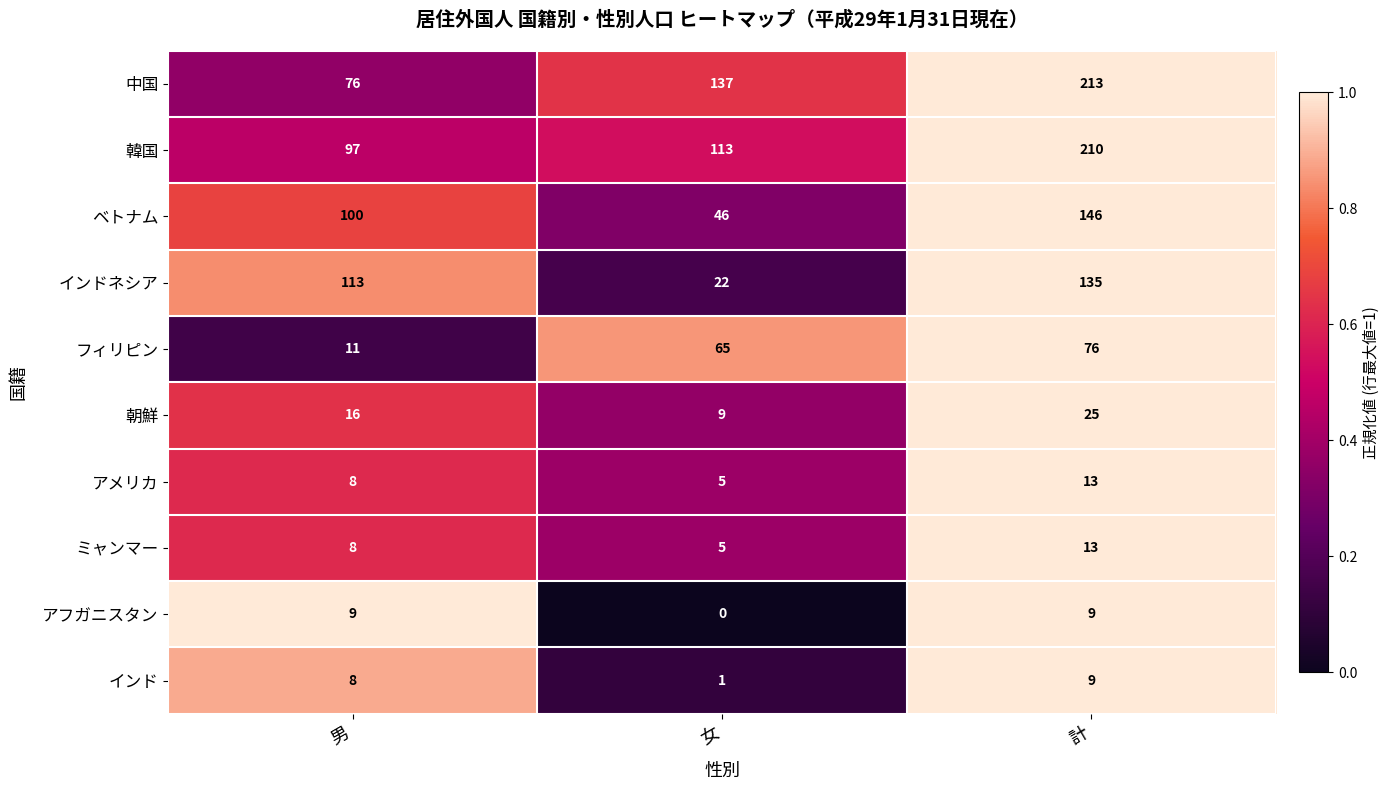

Which series has the largest total across all categories?

中国